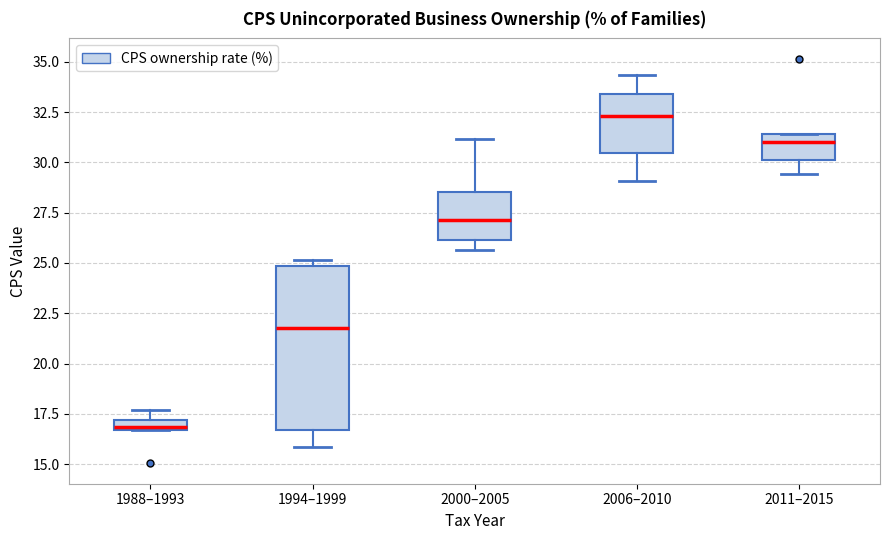

Which box's median line is the highest?

2006–2010